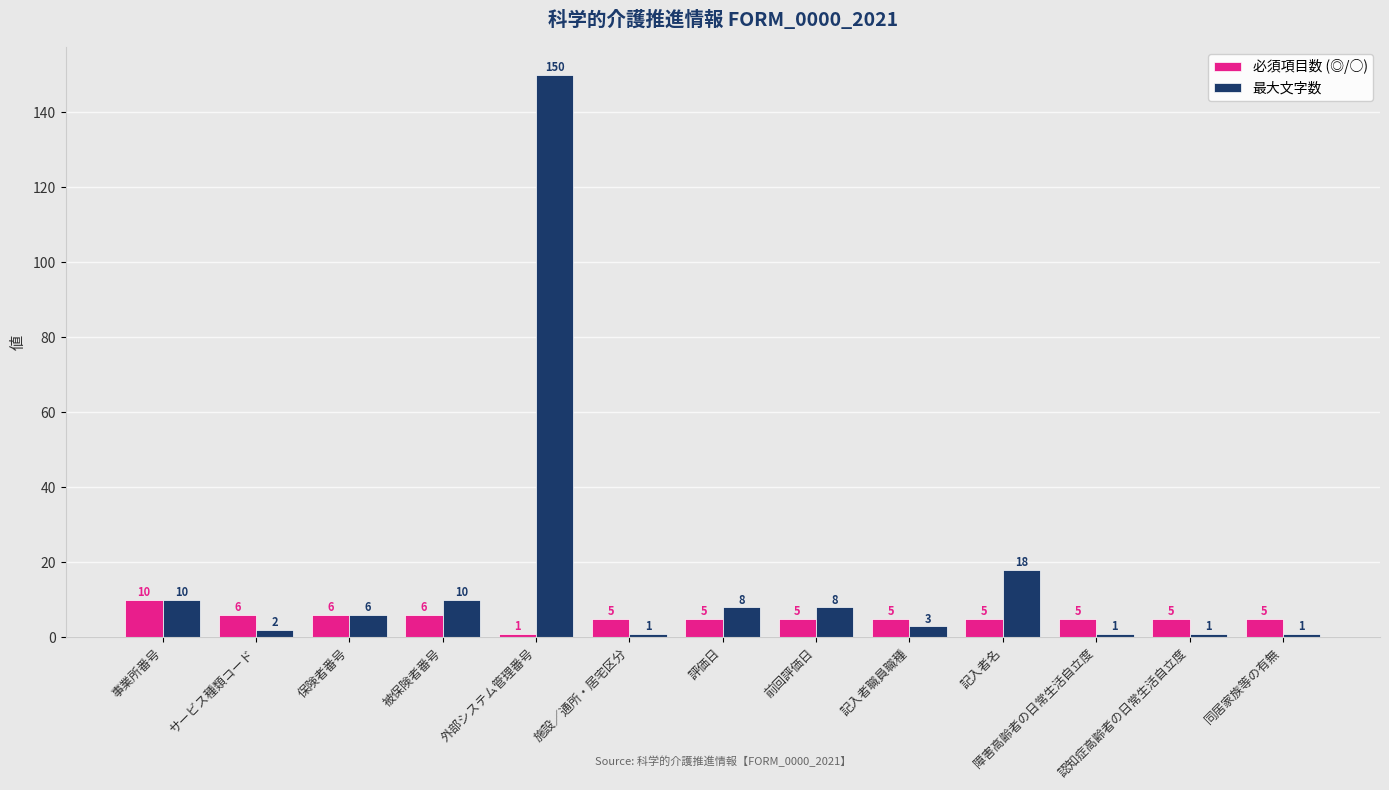

Rank the series by their maximum value, from lowest to highest.

必須項目数 (◎/○), 最大文字数